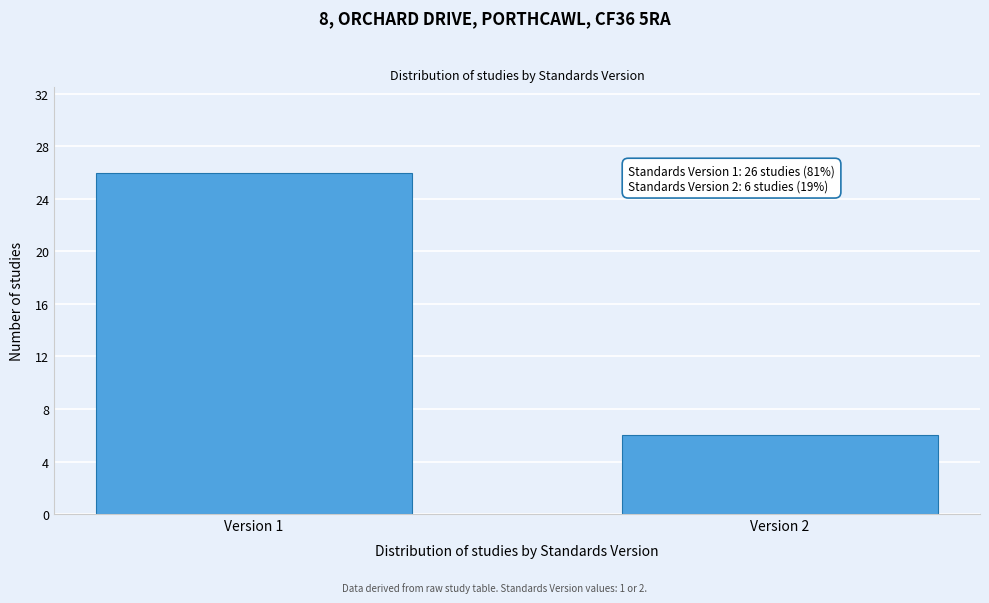

Reading left to right, what are all the values shown in this chart?

Version 1=26	Version 2=6